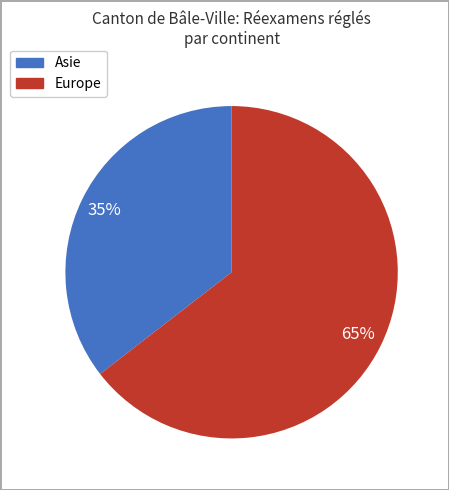

Is there any slice that represents more than half of the pie?

Yes